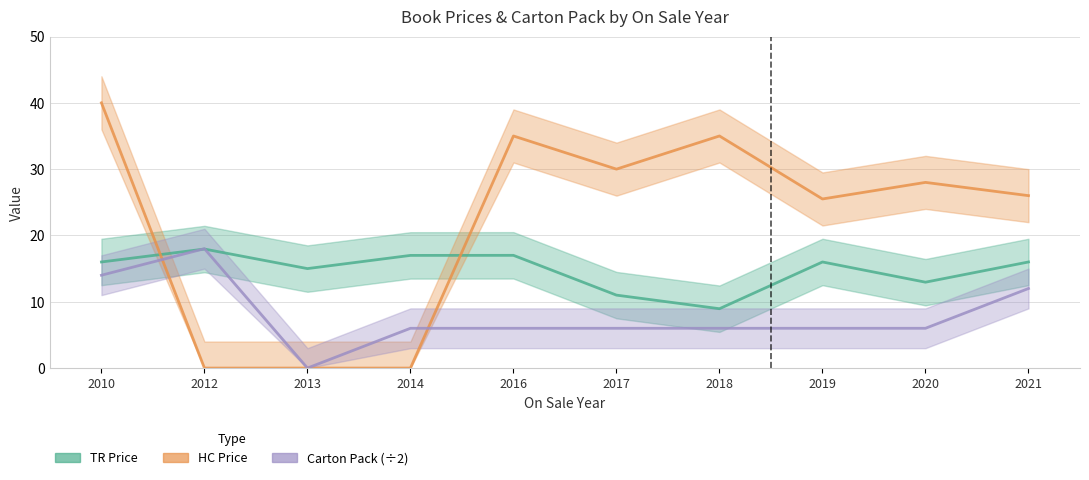

What is the difference between the maximum and second lowest values in the Carton Pack series?

12.0